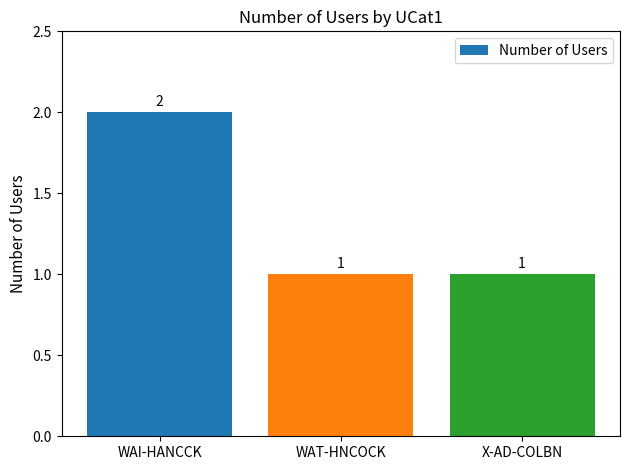

What is the difference between the maximum and minimum values?

1